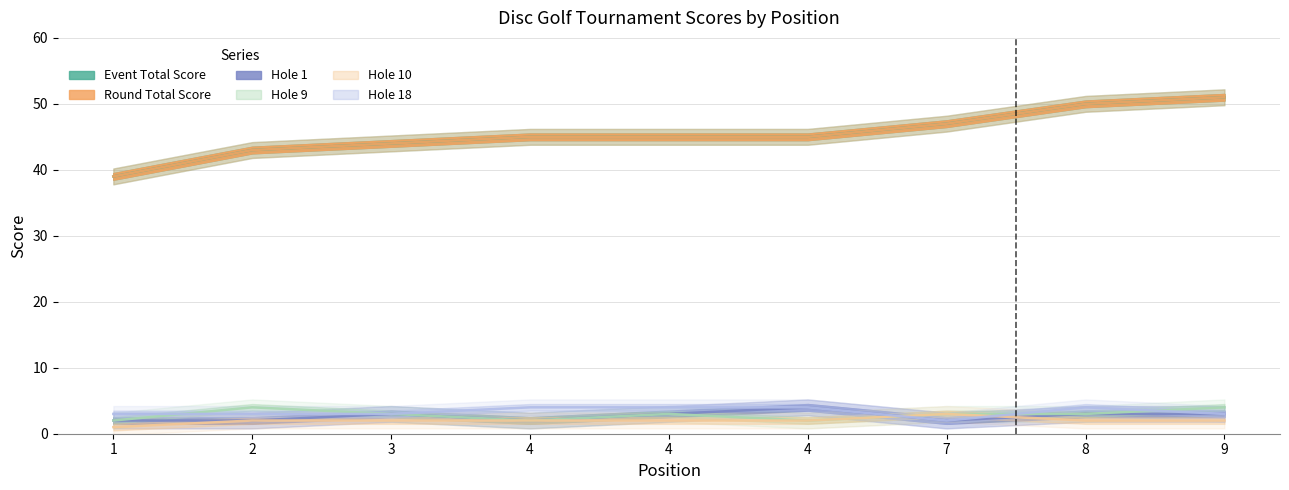

Which category has the lowest value across all series?

1